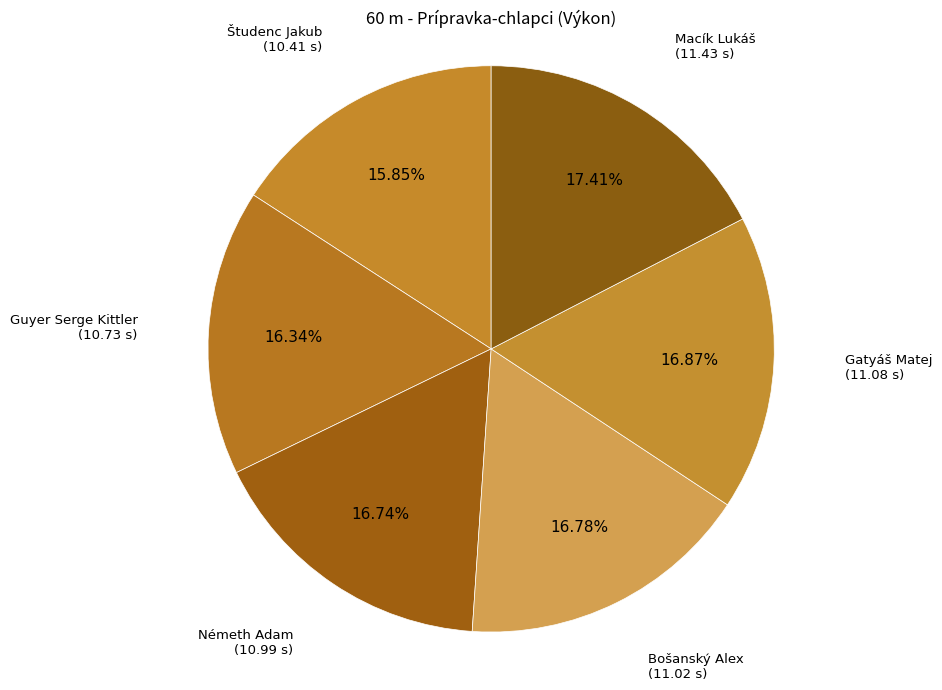

What percentage is the Študenc Jakub slice, to the nearest percent?

16%